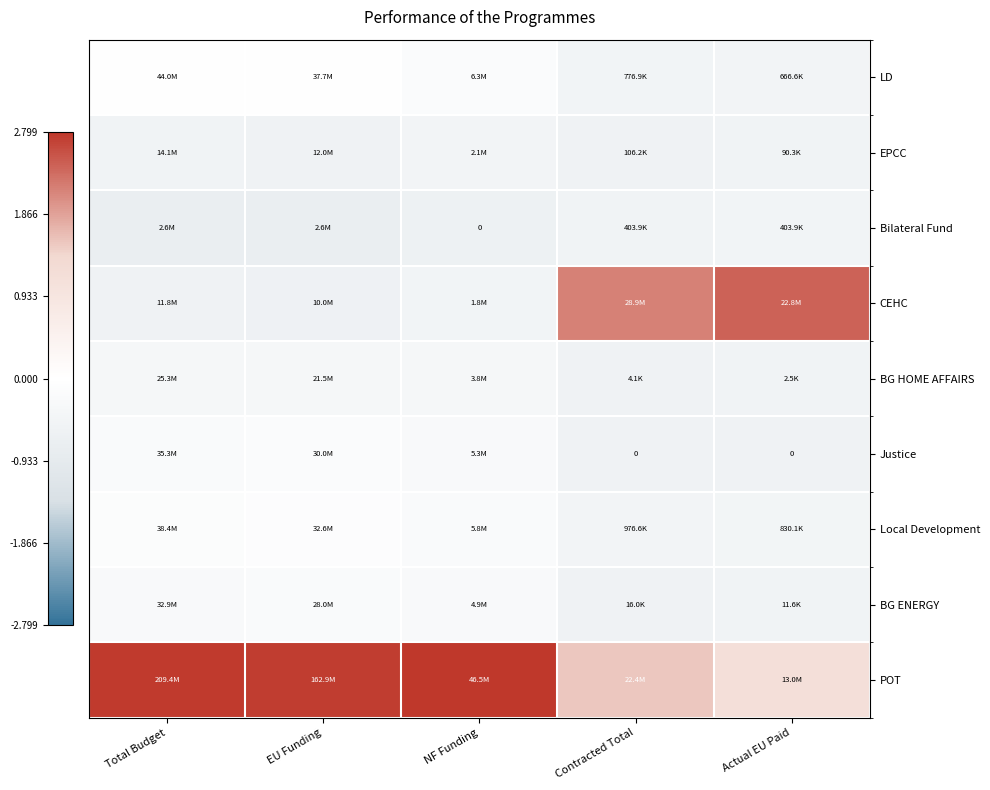

At Contracted Total, list the series in order from largest to smallest.

CEHC, POT, Local Development, LD, Bilateral Fund, EPCC, BG ENERGY, BG HOME AFFAIRS, Justice